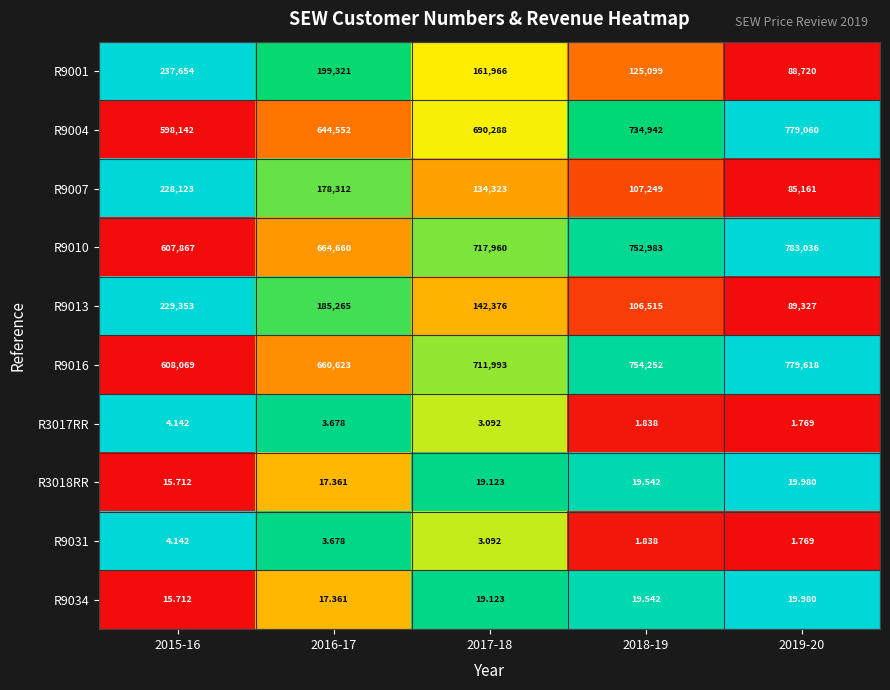

Which label corresponds to the largest value in the chart?

2019-20